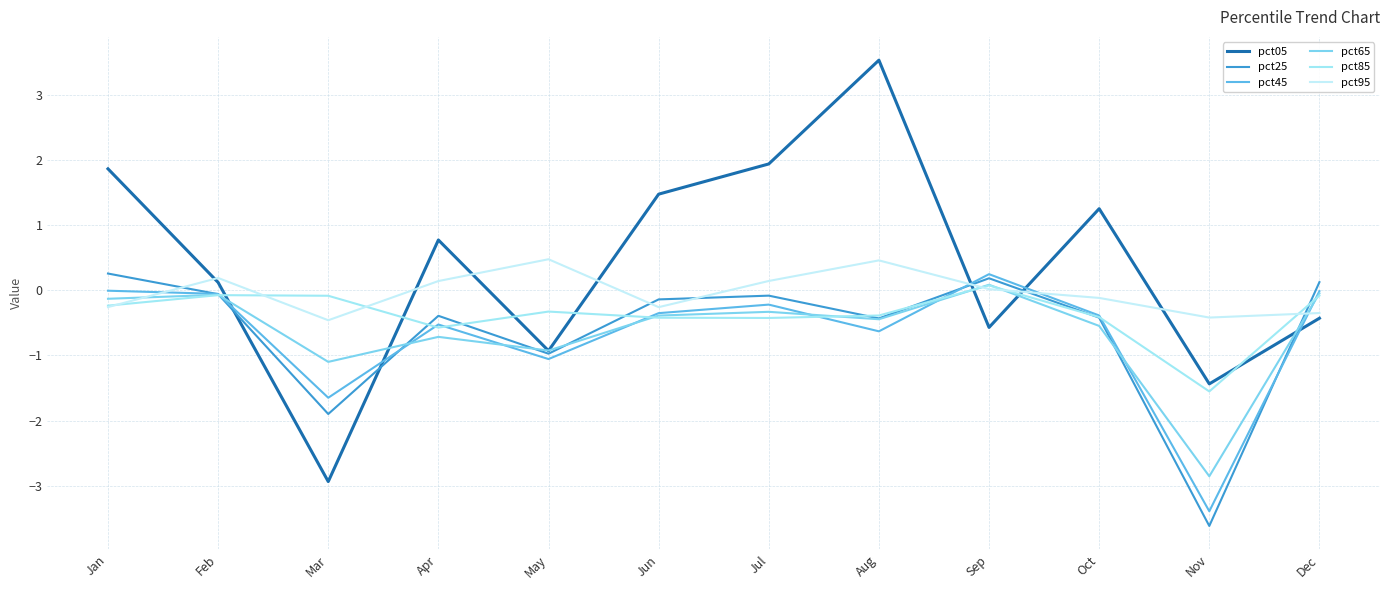

How many times do pct65 and pct95 cross each other?

4